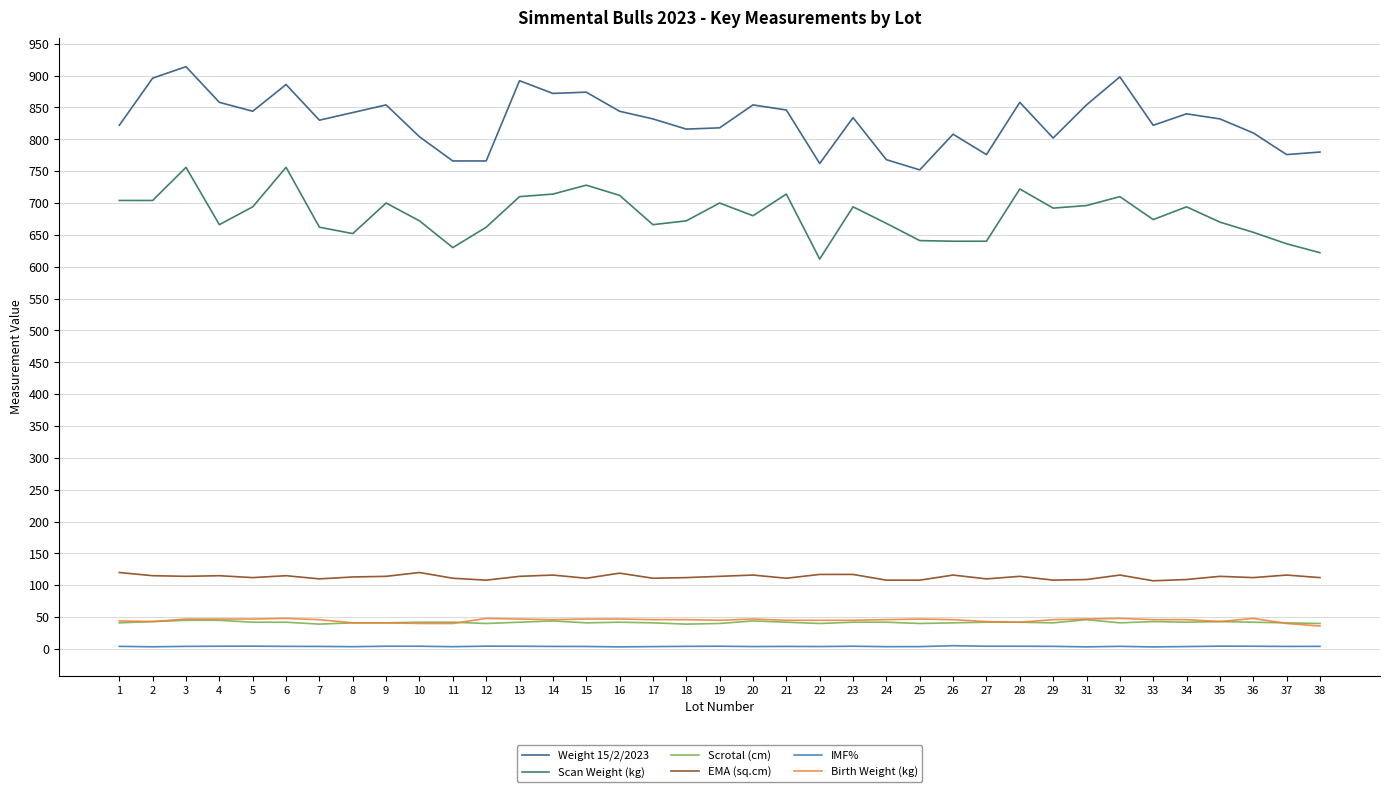

Is it true that EMA (sq.cm) equals 115.0 at 4?

True